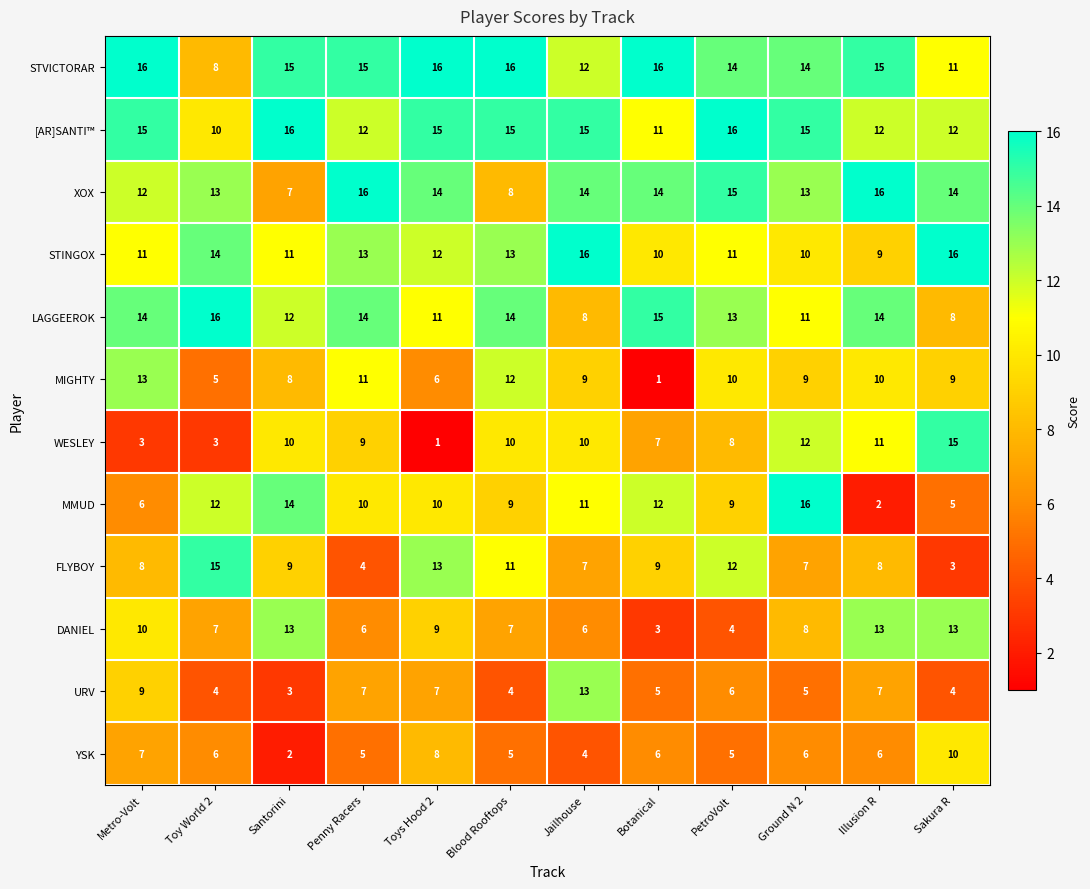

At which label does STVICTORAR first exceed 15?

Metro-Volt